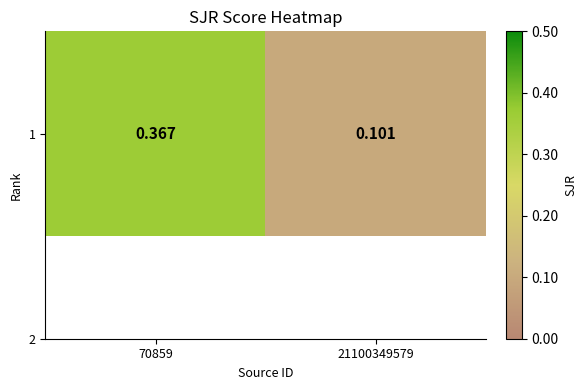

What is the maximum value shown in the chart?

0.4